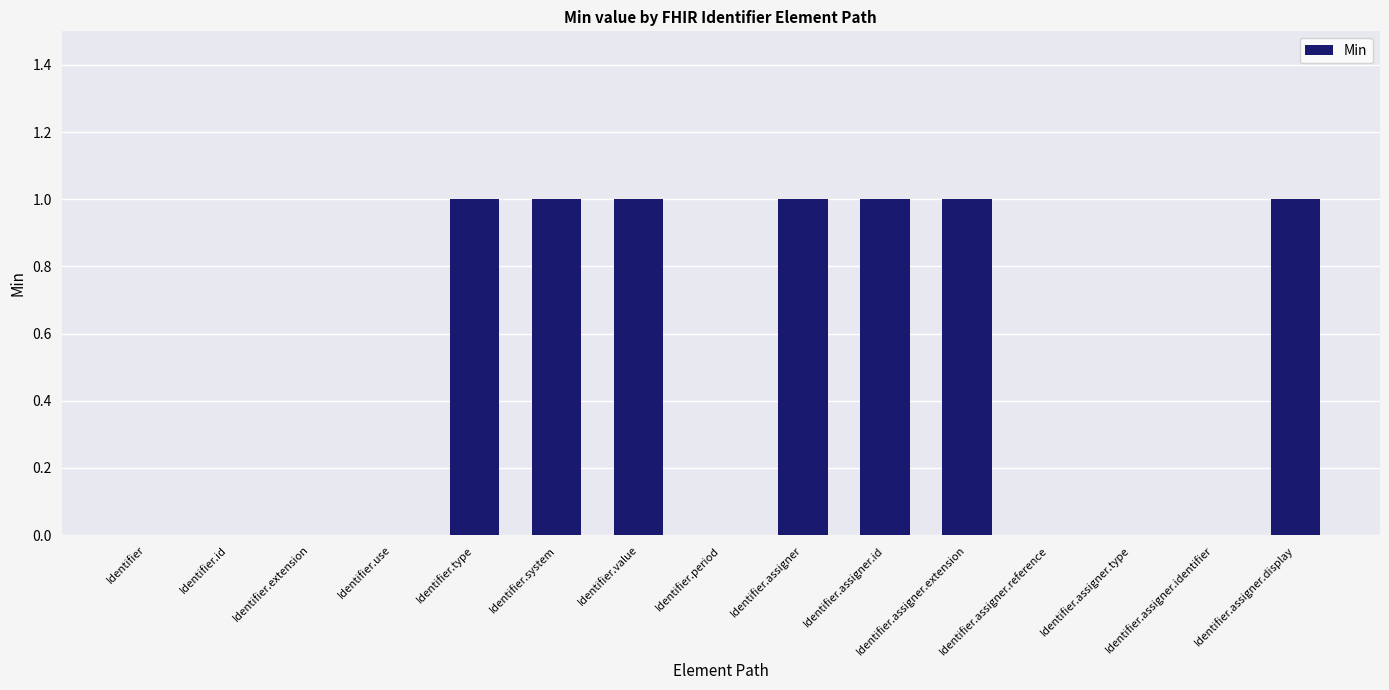

True or false: the data shows 0 at Identifier.extension.

True